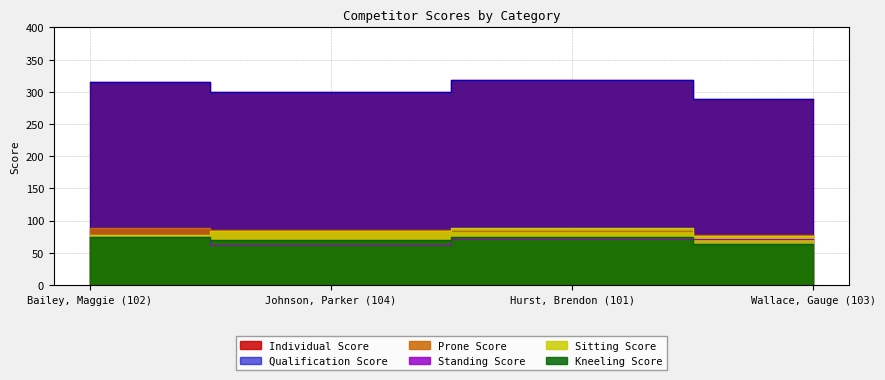

Where is the first local maximum for Sitting Score?

Hurst, Brendon (101)